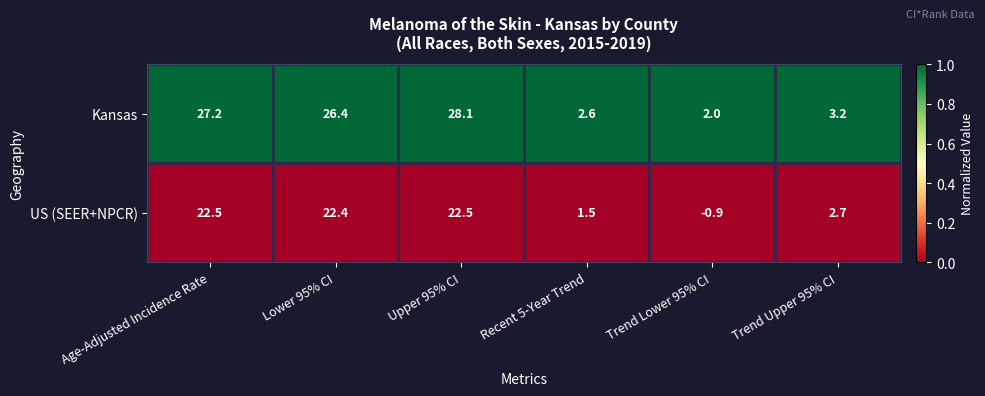

List the series in order of their overall mean, highest first.

Kansas, US (SEER+NPCR)